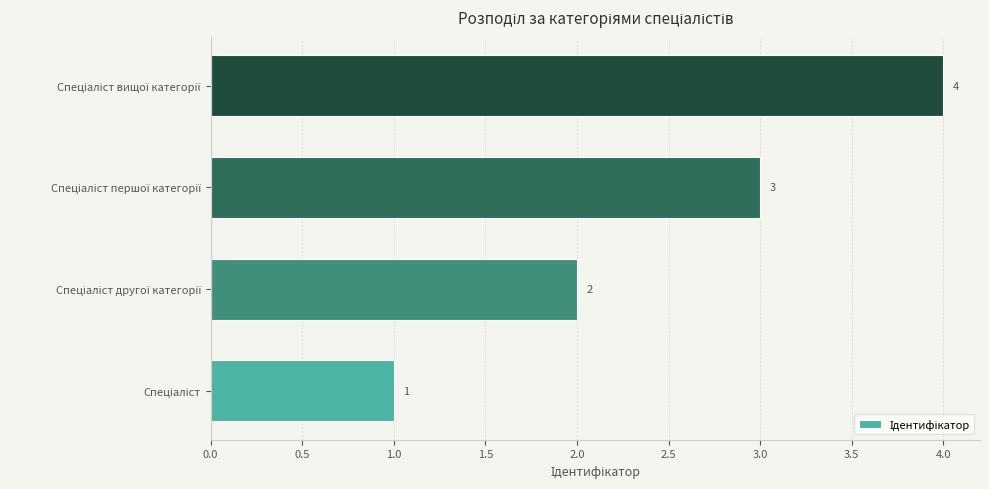

What is the sum of all values?

10